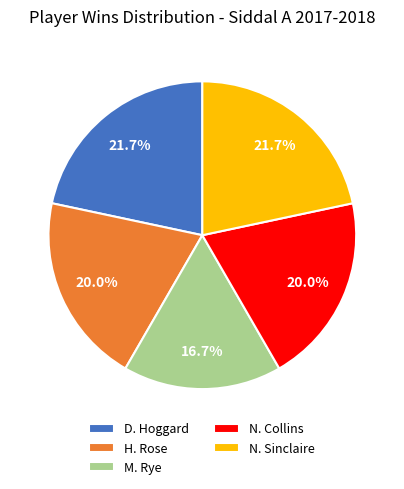

To the nearest percent, what percentage of the pie is N. Collins?

20%